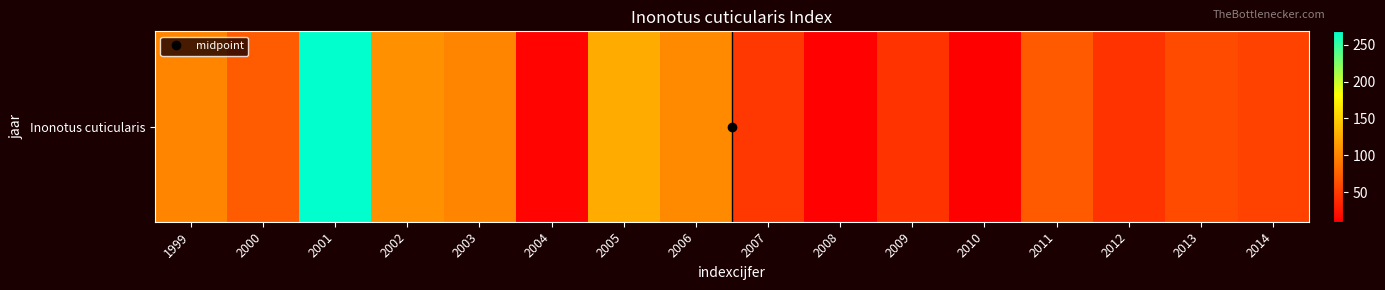

Count the number of values greater than 71.

7